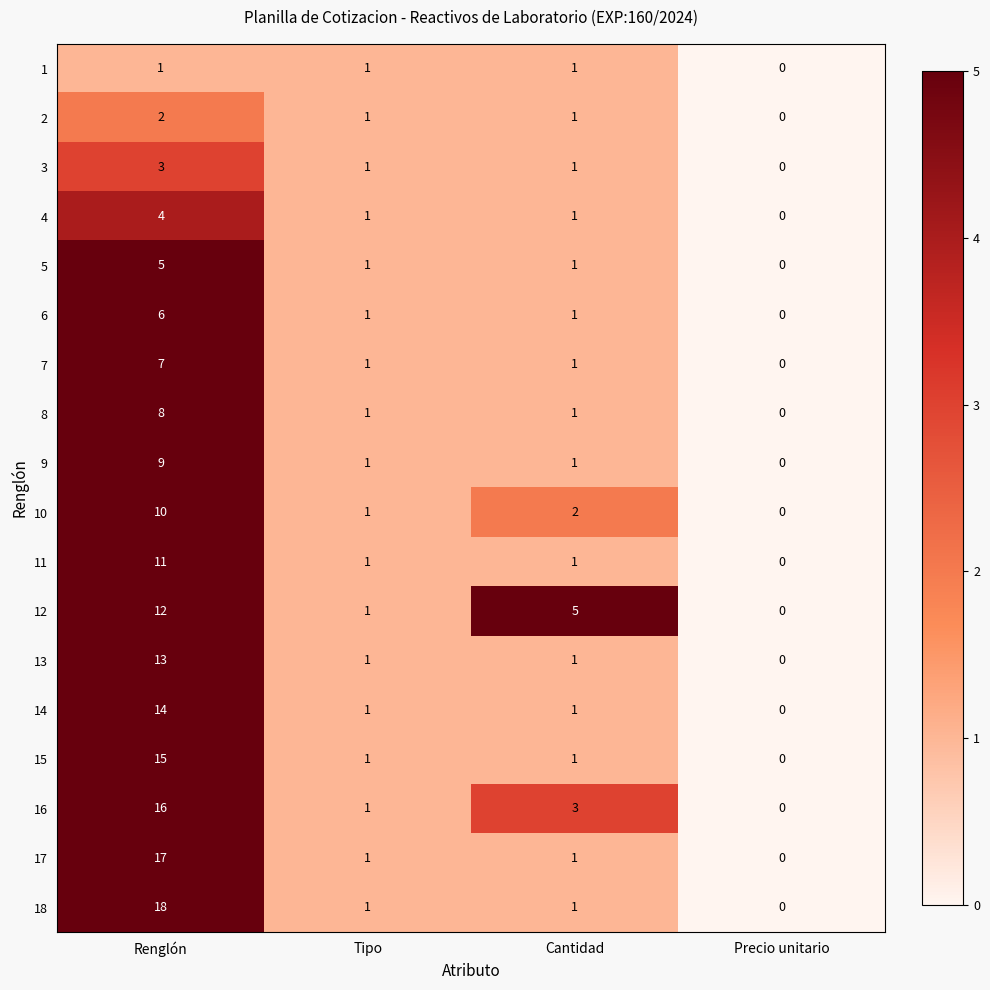

Between Renglón and Tipo, which series saw the biggest shift?

18